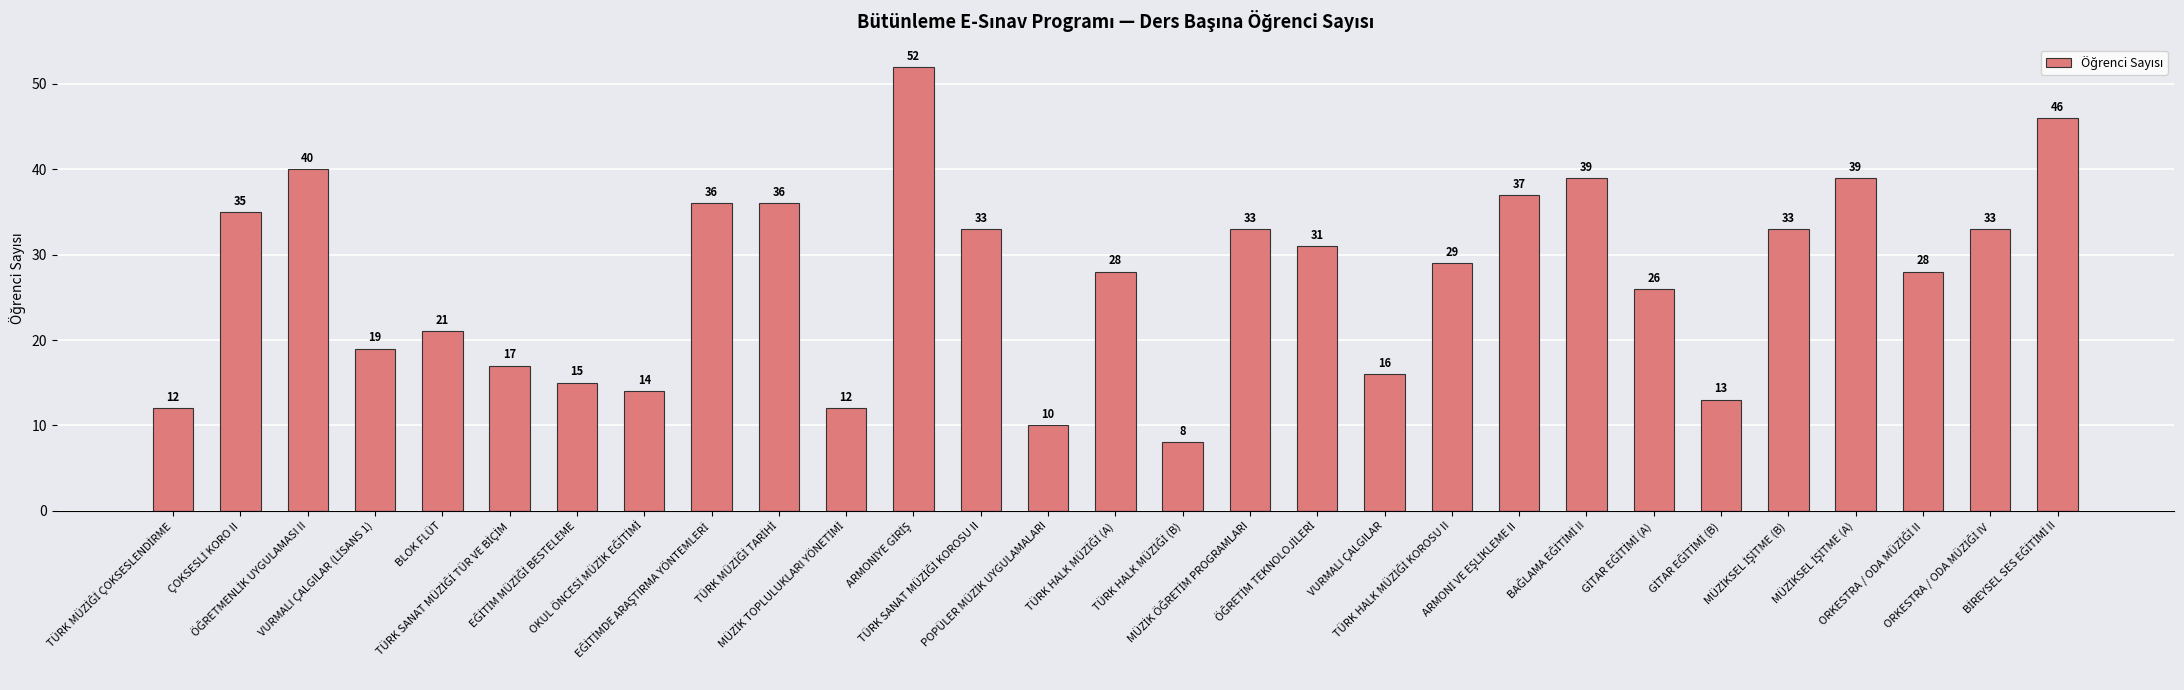

What is the label of the 11th bar from the right?

VURMALI ÇALGILAR